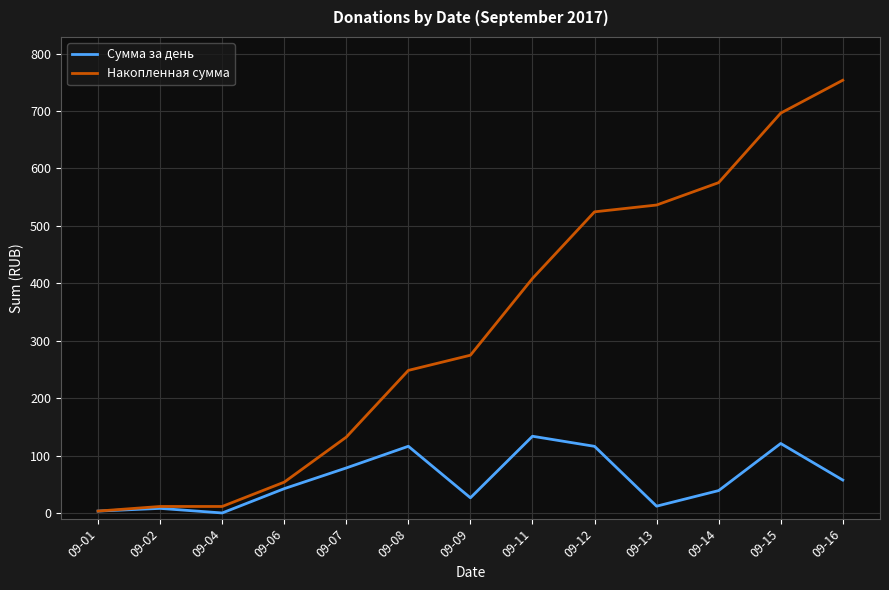

How many lines are shown in the chart?

2